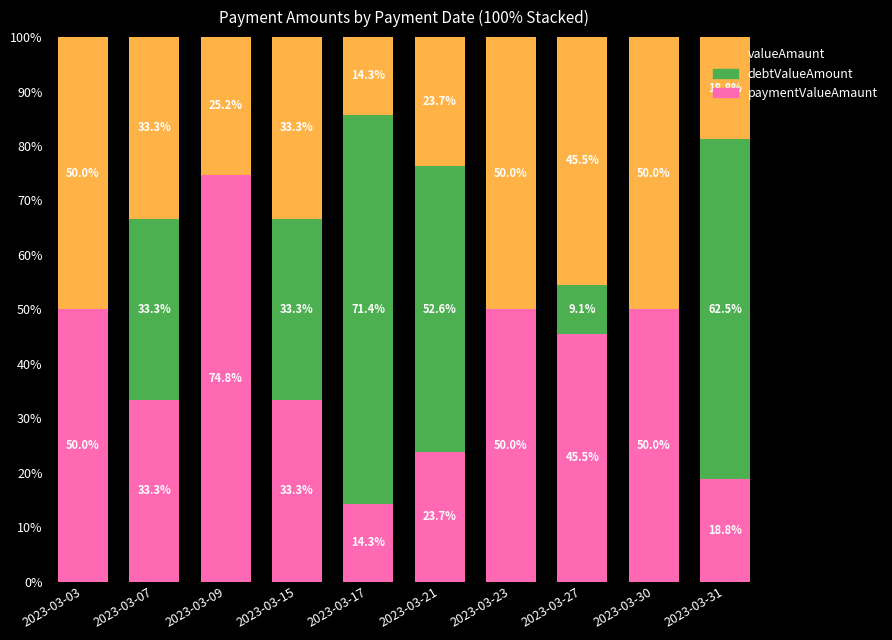

What is the total value across all series at 2023-03-07?

100.0